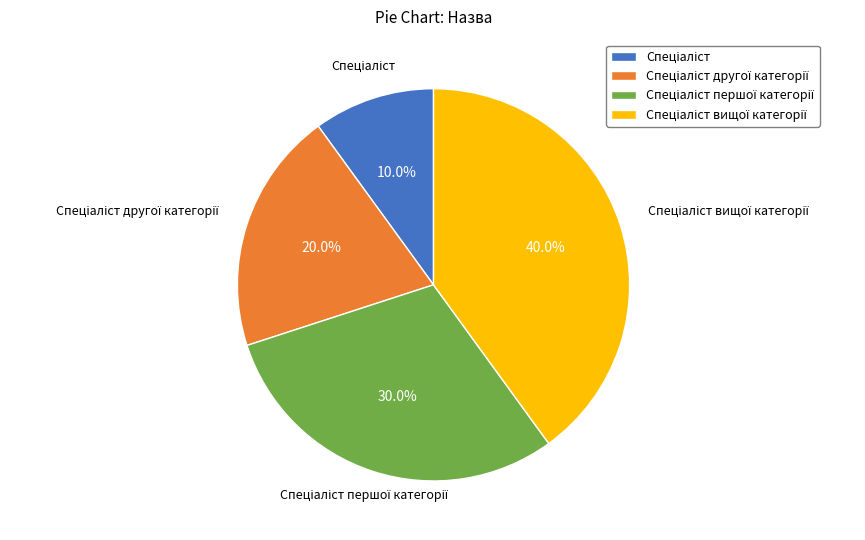

Count the number of slices in the pie.

4